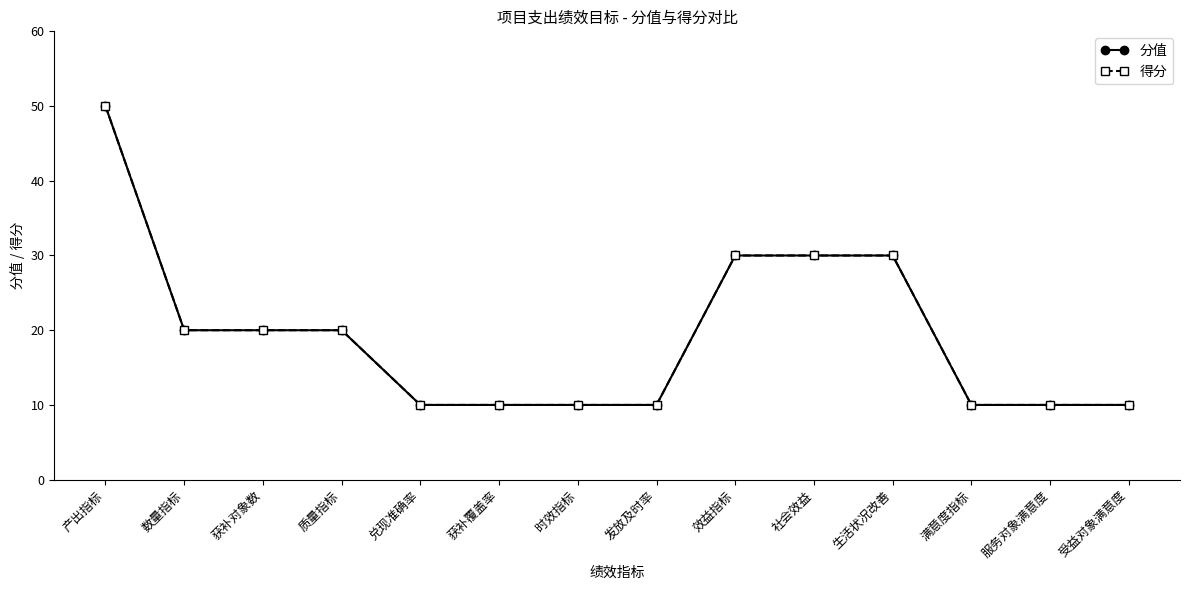

Is this an area chart (filled region under the line)?

No